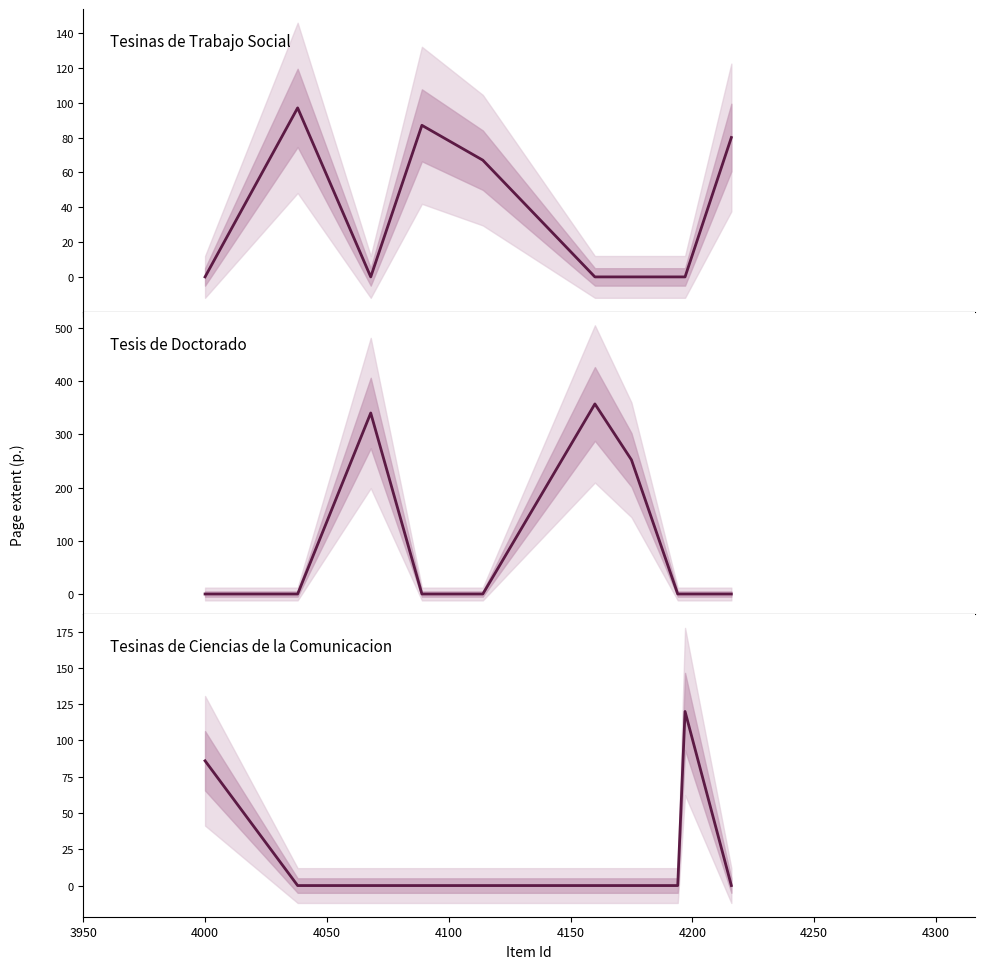

The value of Tesinas de Ciencias de la Comunicacion at 4300 is 0. True or false?

True